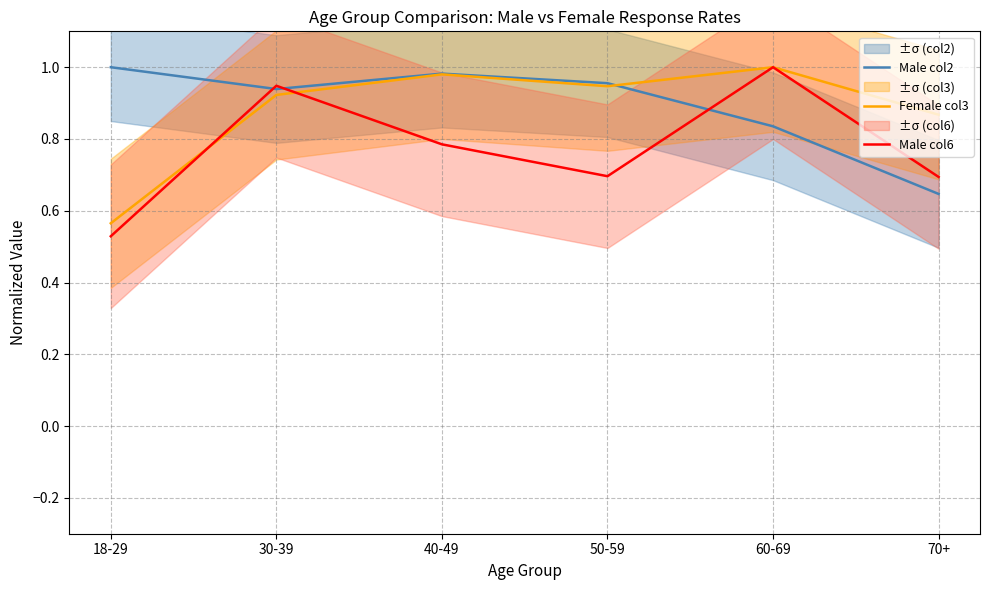

Is the value of Male col6 at 60-69 greater than the value of Female col3 at 18-29?

Yes